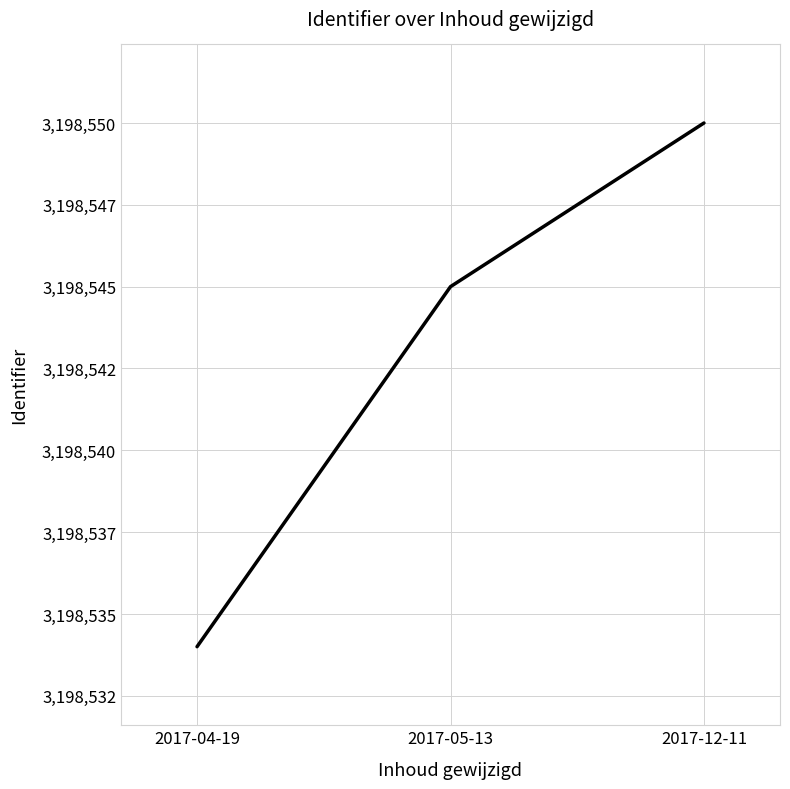

How many values are between 3198534 and 3198550?

3